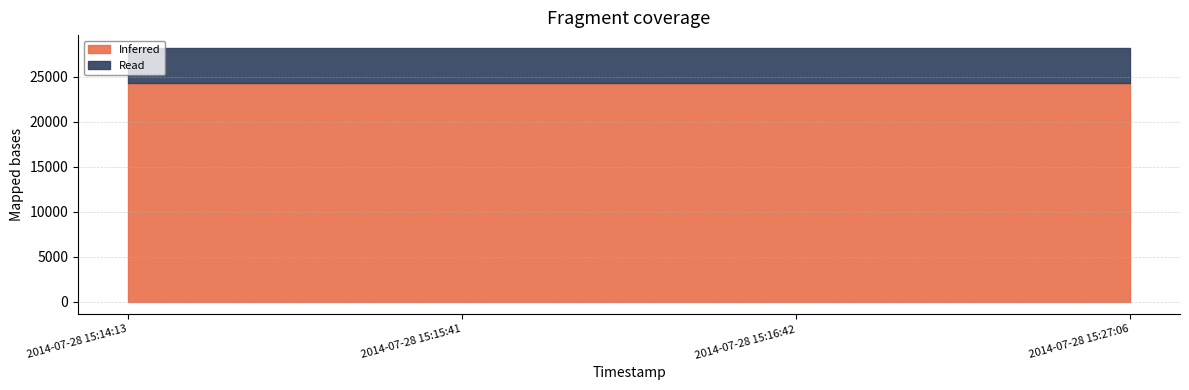

At how many categories does at least one series exceed 8646?

4